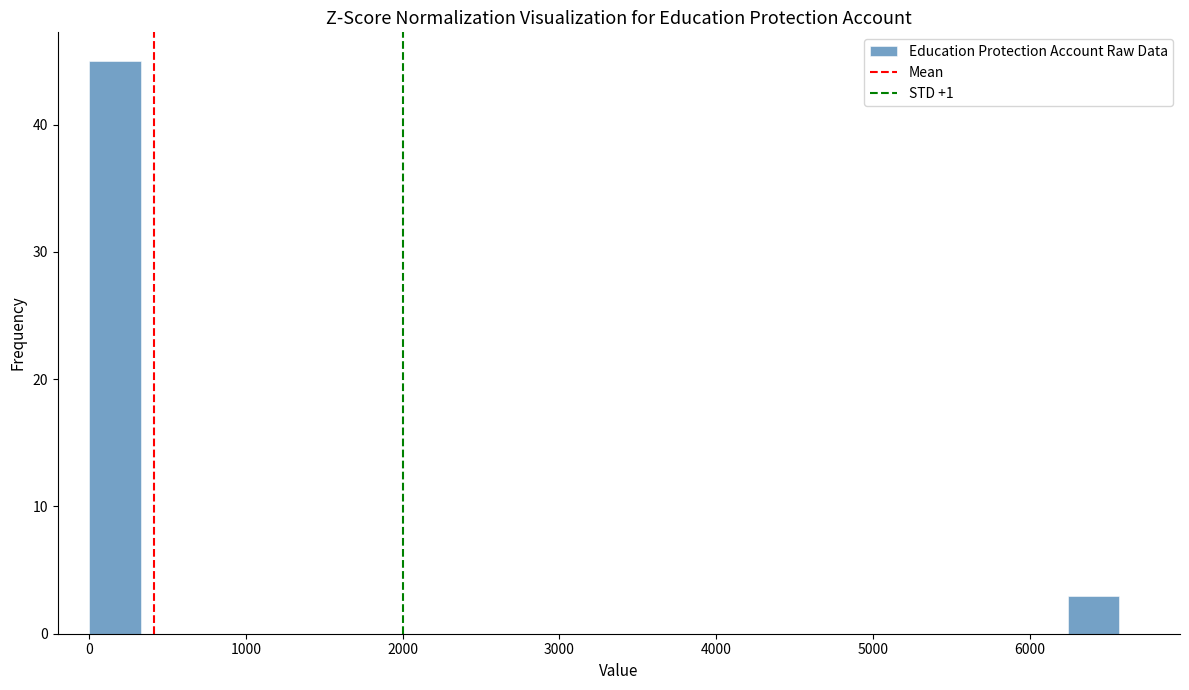

Read against the x-axis, roughly where is the centre of the tallest bar?

200